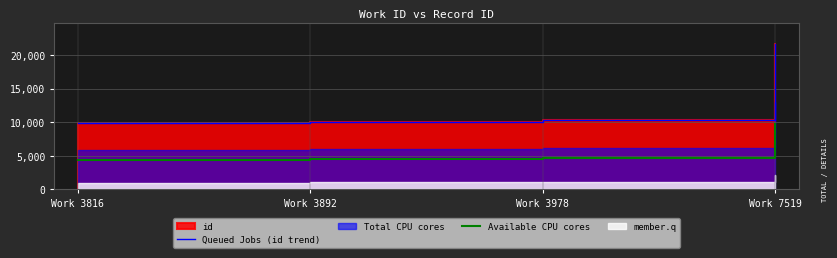

What is the value of the Queued Jobs (id trend) point at the 1st from the left?

9825.0